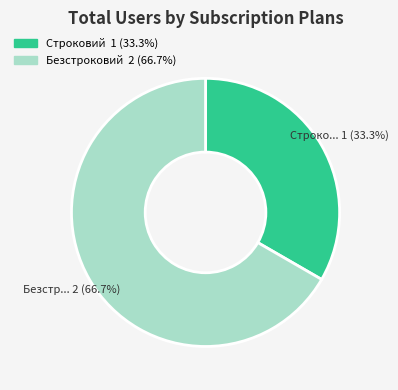

Does Безстроковий represent more than half of the total?

Yes